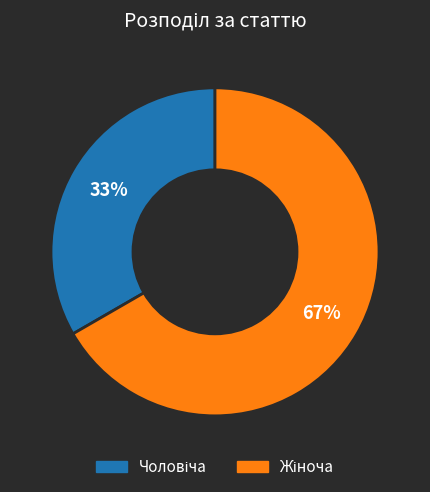

To the nearest percent, what is the average slice percentage?

50%